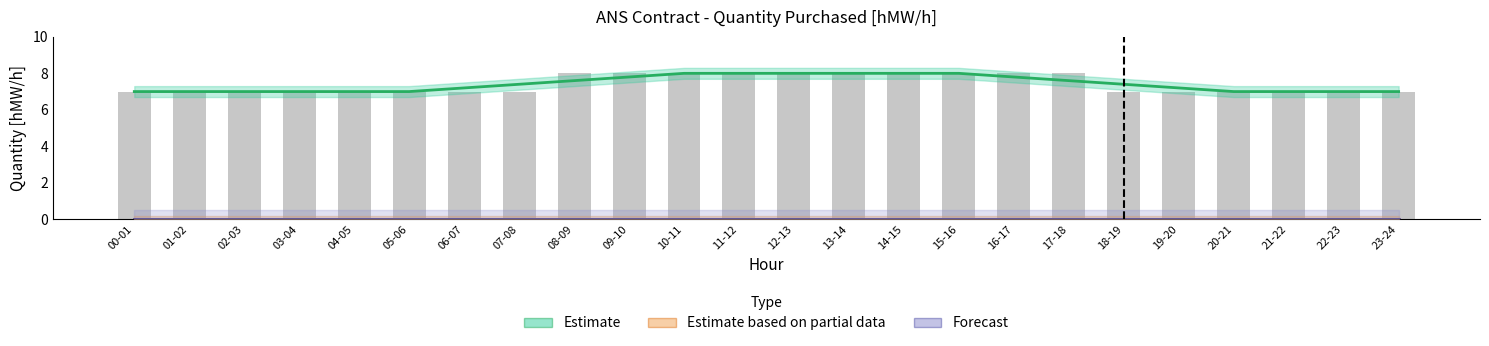

True or false: 01.10 has a value of 0 at 19-20.

True